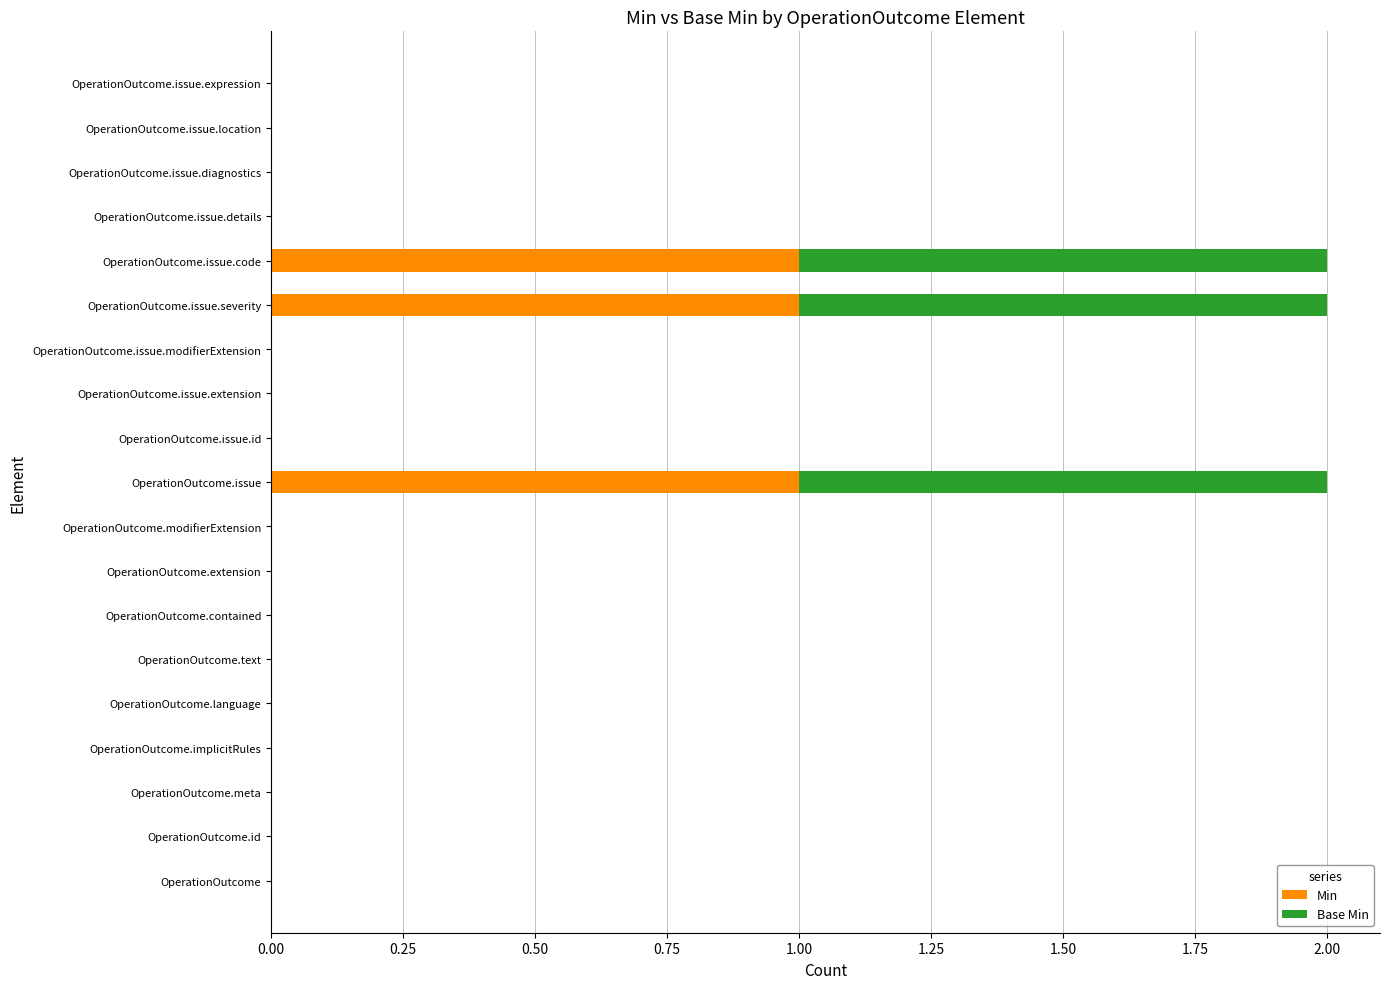

What is the sum of all Min values?

3